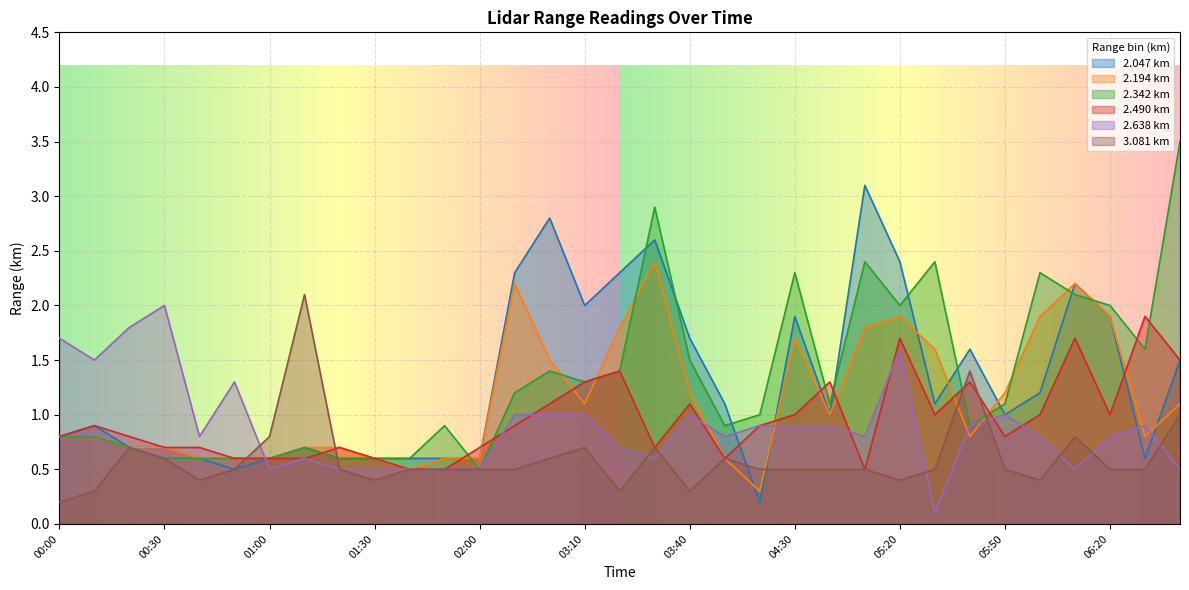

What is the maximum value shown in the chart?

3.5